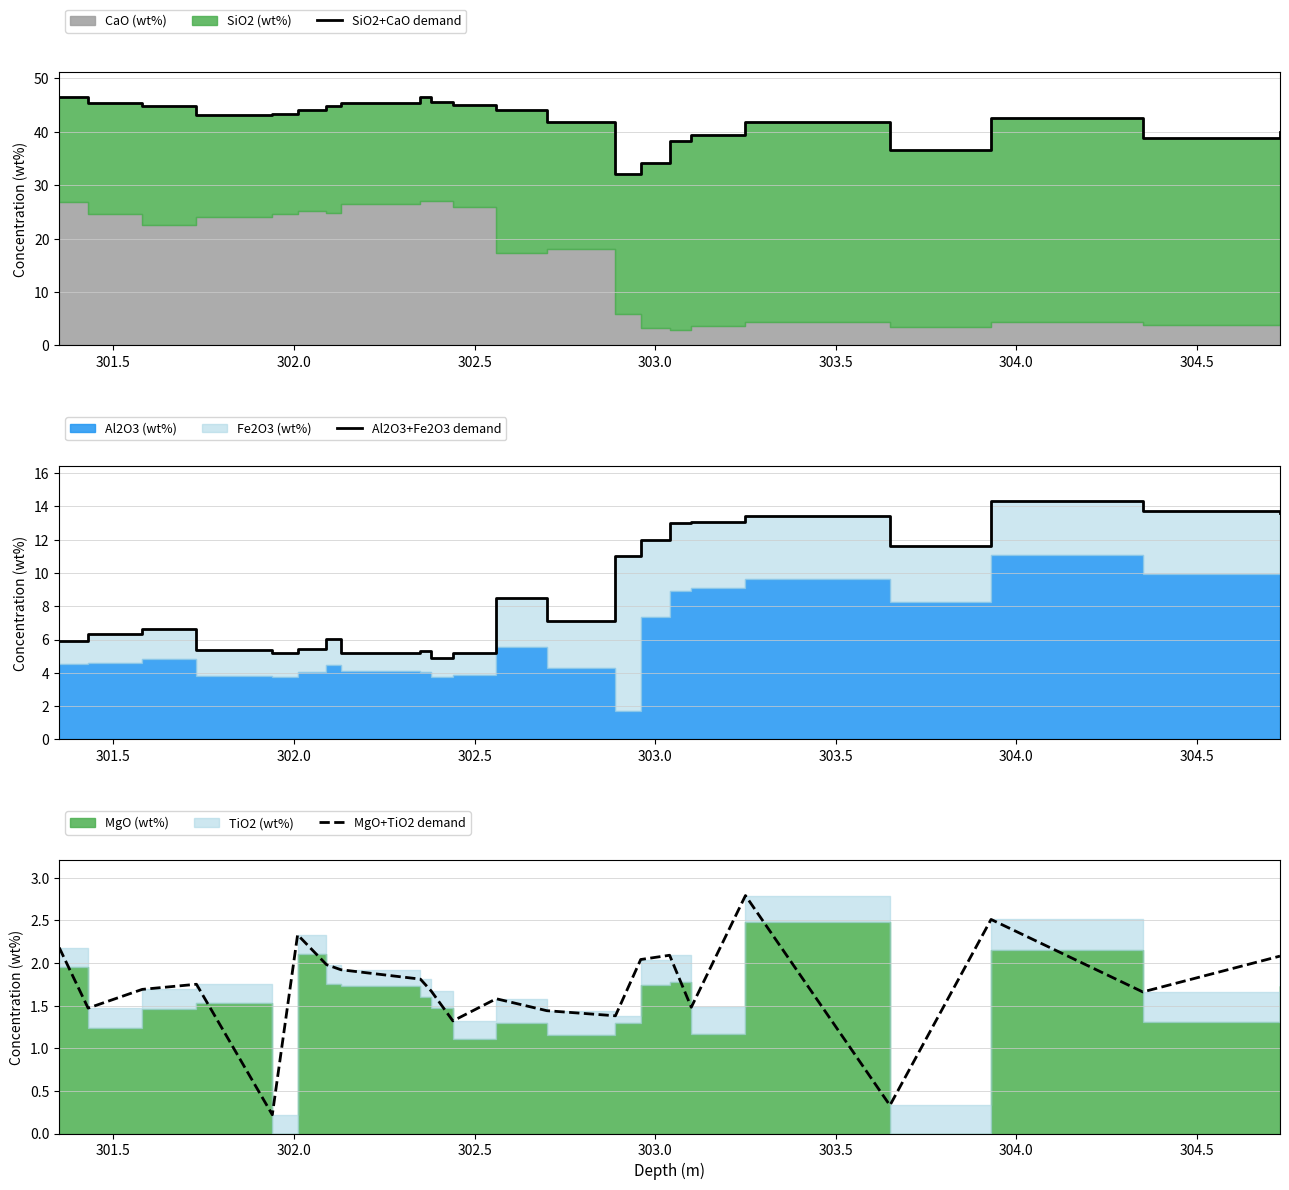

How many categories are shown in the chart?

22